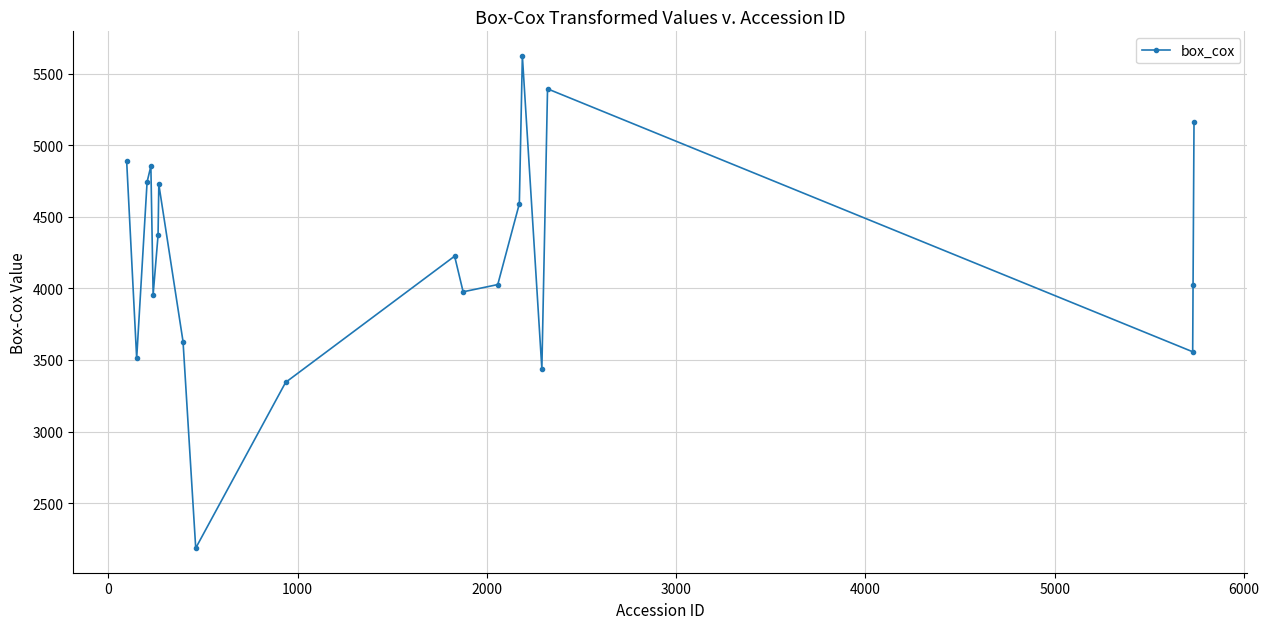

What is the value of the 5th point from the left?

3956.1